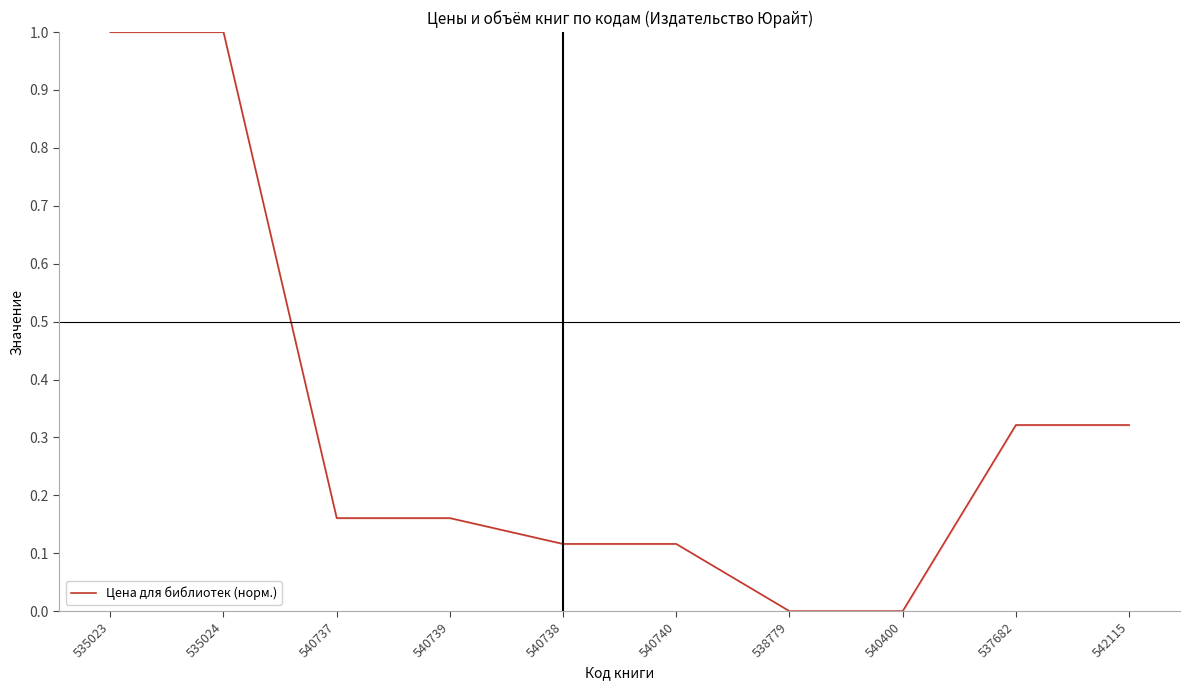

What is the greatest value displayed?

1.0